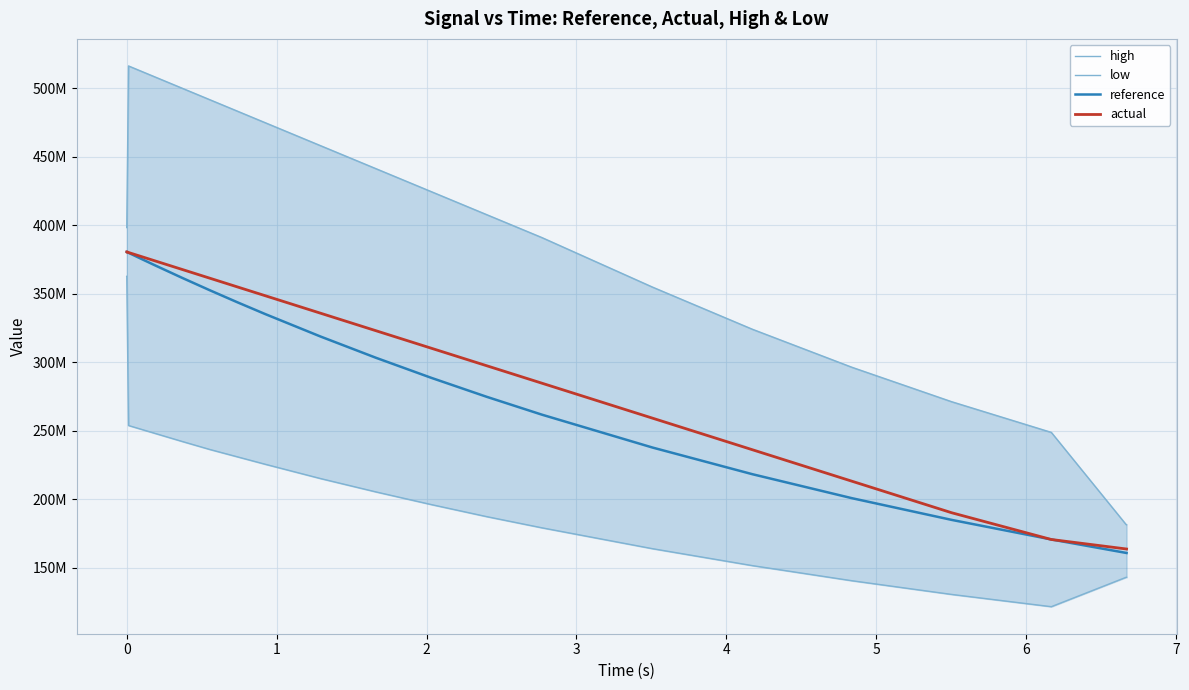

What is the average value of the low series?

198495730.6